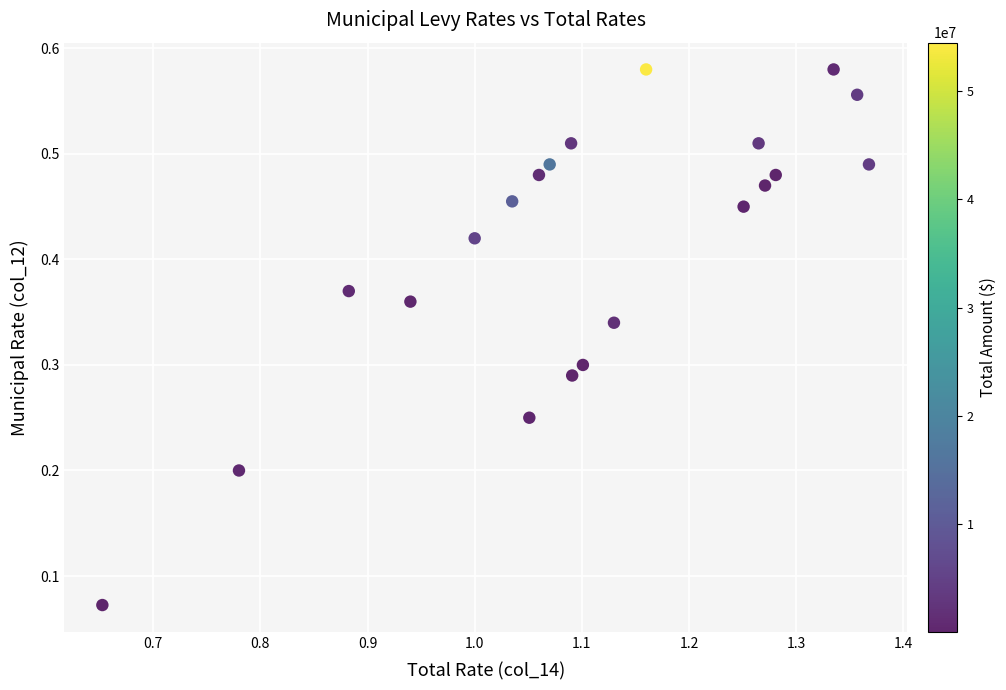

What is the range of X values (max minus min)?

0.7